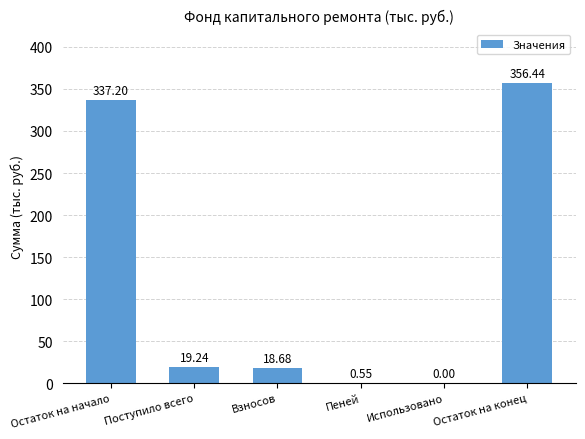

Where does the data first go above 19?

Остаток на начало